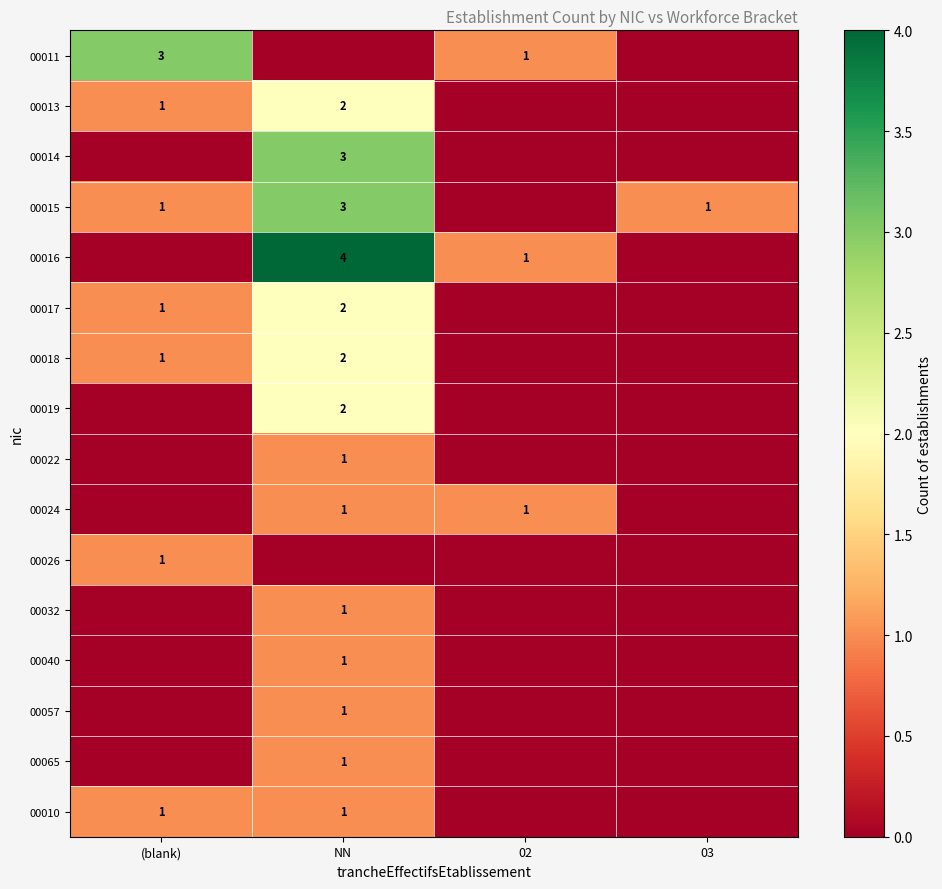

True or false: 00057 has a value of 1 at NN.

True